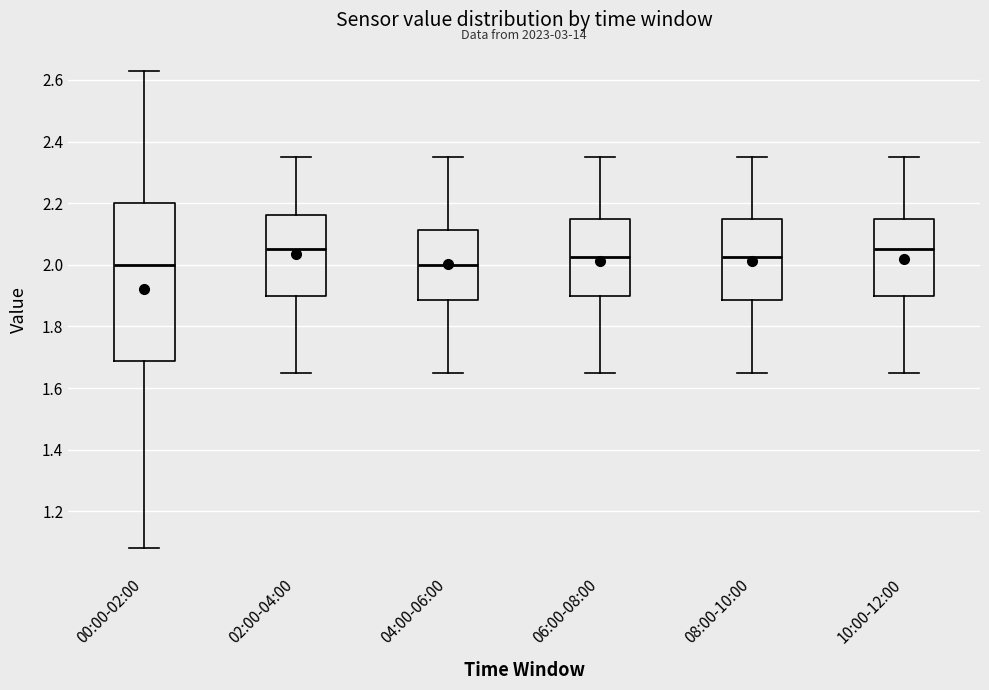

Where does the upper whisker of the box for 04:00-06:00 end on the y-axis? The values are not printed on the chart, so give them approximately, as read against the axis.

2.36